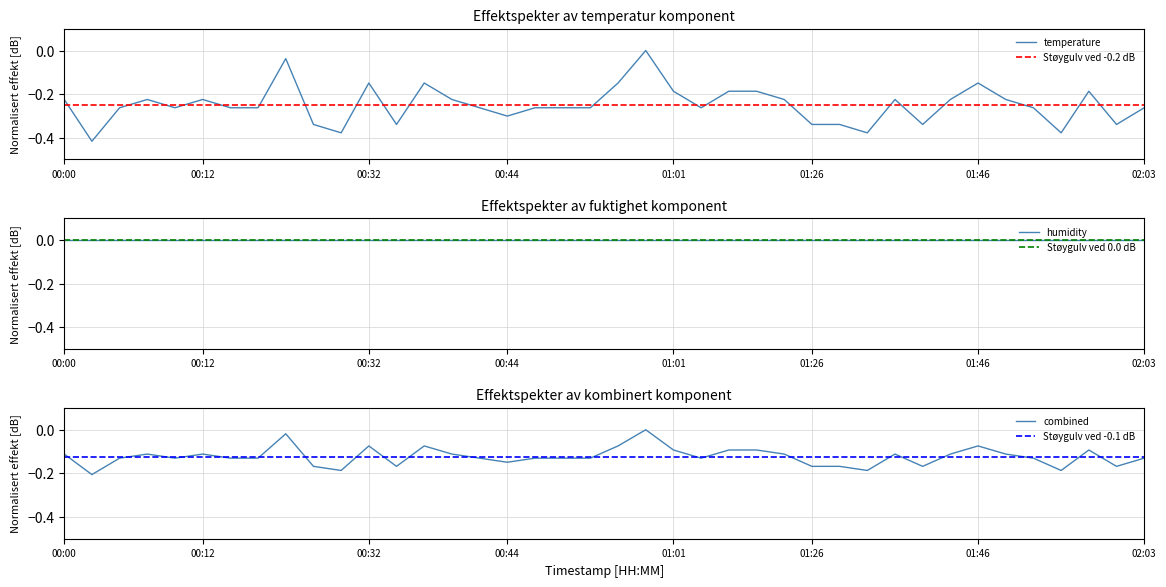

Reading left to right, extract all data points from this chart.

00:00=-0.1	00:02=-0.2	00:04=-0.1	00:07=-0.1	00:09=-0.1	00:12=-0.1	00:17=-0.1	00:22=-0.1	00:24=-0.0	00:27=-0.2	00:29=-0.2	00:32=-0.1	00:34=-0.2	00:37=-0.1	00:39=-0.1	00:41=-0.1	00:44=-0.1	00:46=-0.1	00:49=-0.1	00:51=-0.1	00:54=-0.1	00:56=0.0	01:01=-0.1	01:06=-0.1	01:09=-0.1	01:14=-0.1	01:21=-0.1	01:26=-0.2	01:28=-0.2	01:31=-0.2	01:33=-0.1	01:38=-0.2	01:43=-0.1	01:46=-0.1	01:48=-0.1	01:51=-0.1	01:53=-0.2	01:58=-0.1	02:01=-0.2	02:03=-0.1